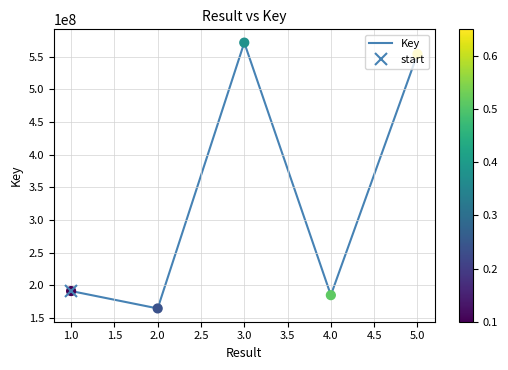

Approximately how many times larger is the value at 4.0 compared to 5.0?

0.3